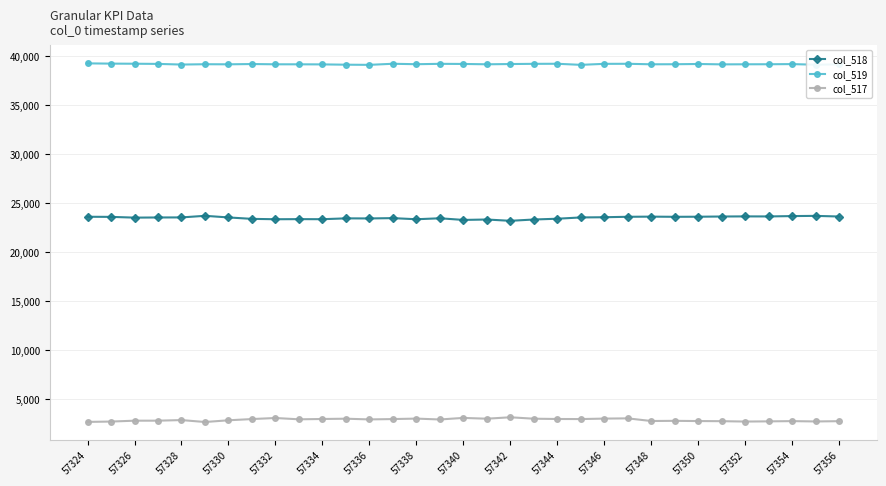

What is the highest value of the col_517 series?

3128